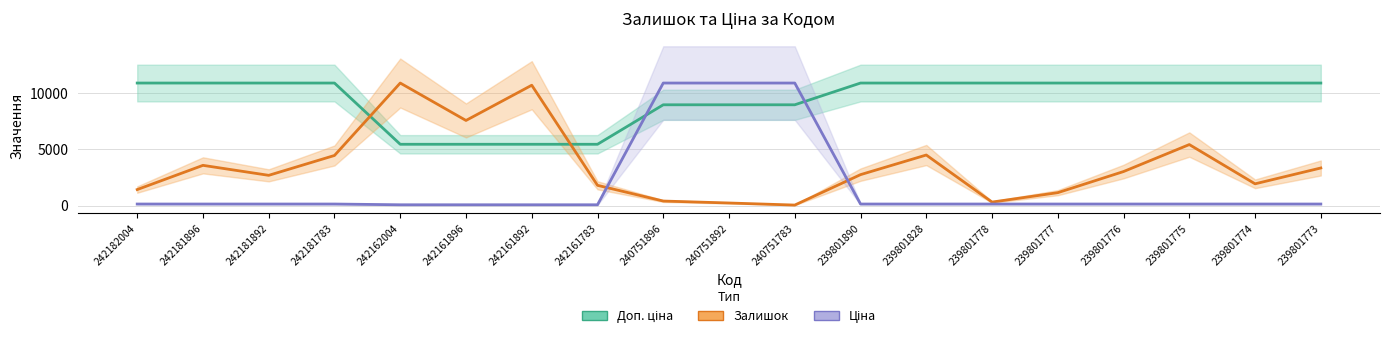

Does the chart have visible grid lines?

Yes